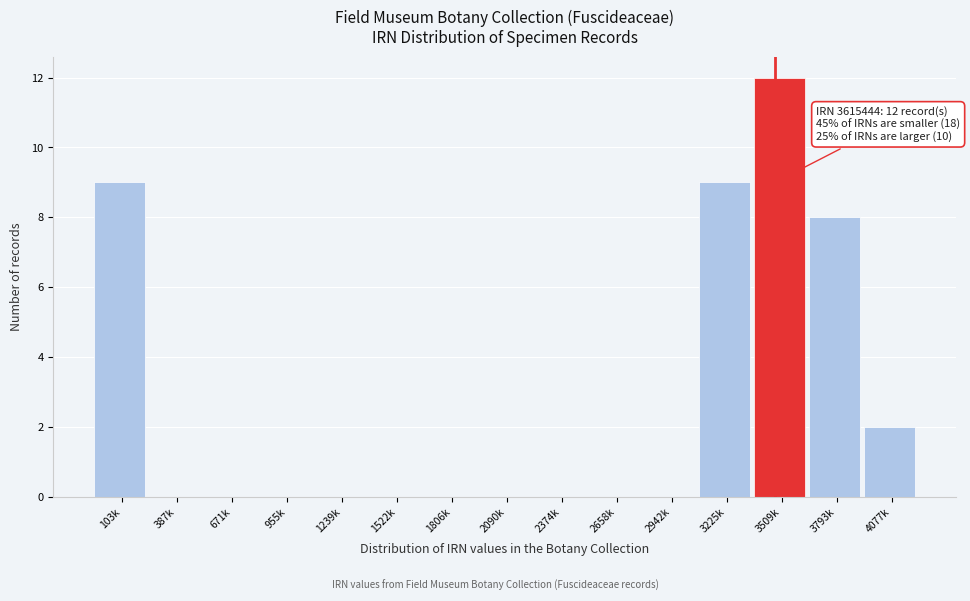

Reading left to right, transcribe all the data shown in this chart.

103k=9	387k=0	671k=0	955k=0	1239k=0	1522k=0	1806k=0	2090k=0	2374k=0	2658k=0	2942k=0	3225k=9	3509k=12	3793k=8	4077k=2